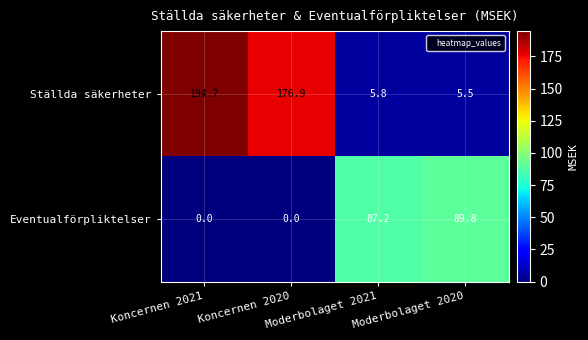

What is the total value across all series at Moderbolaget 2021?

93.0